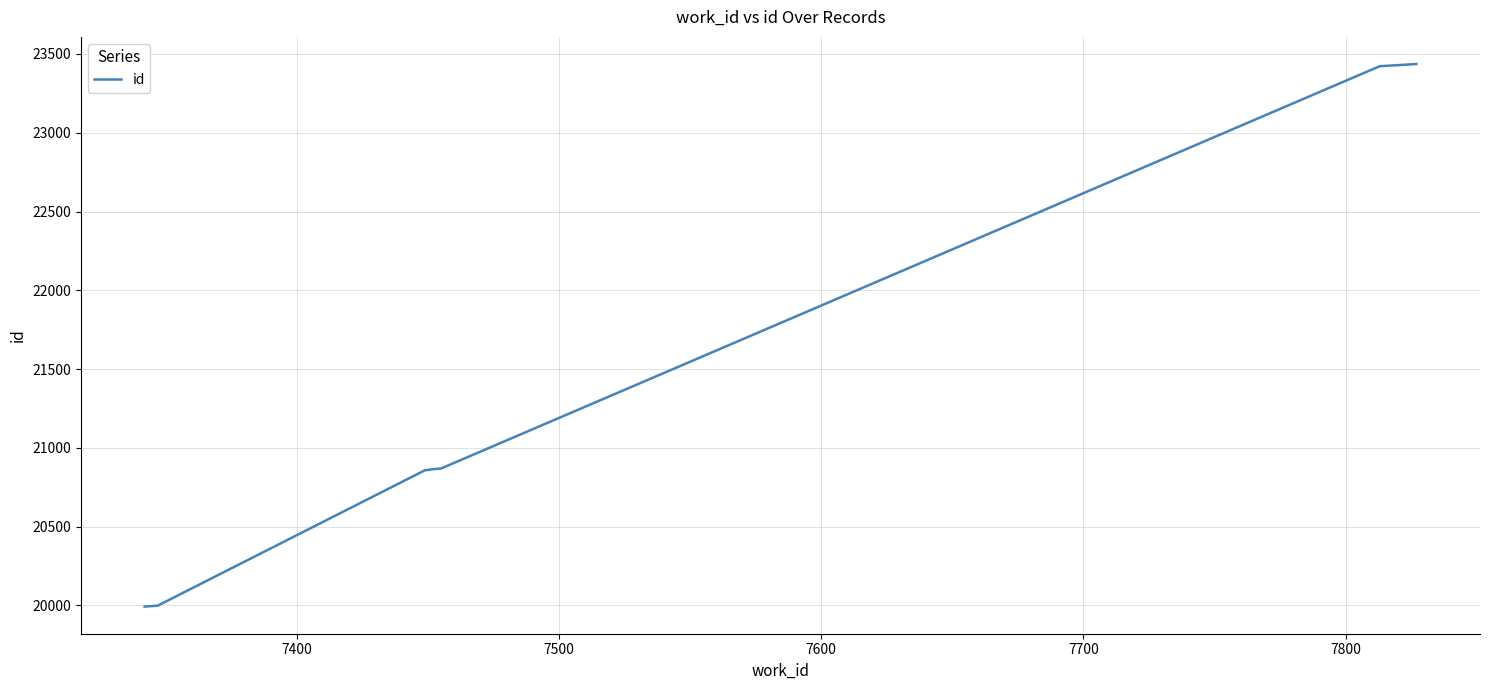

How many series are shown in this chart?

1